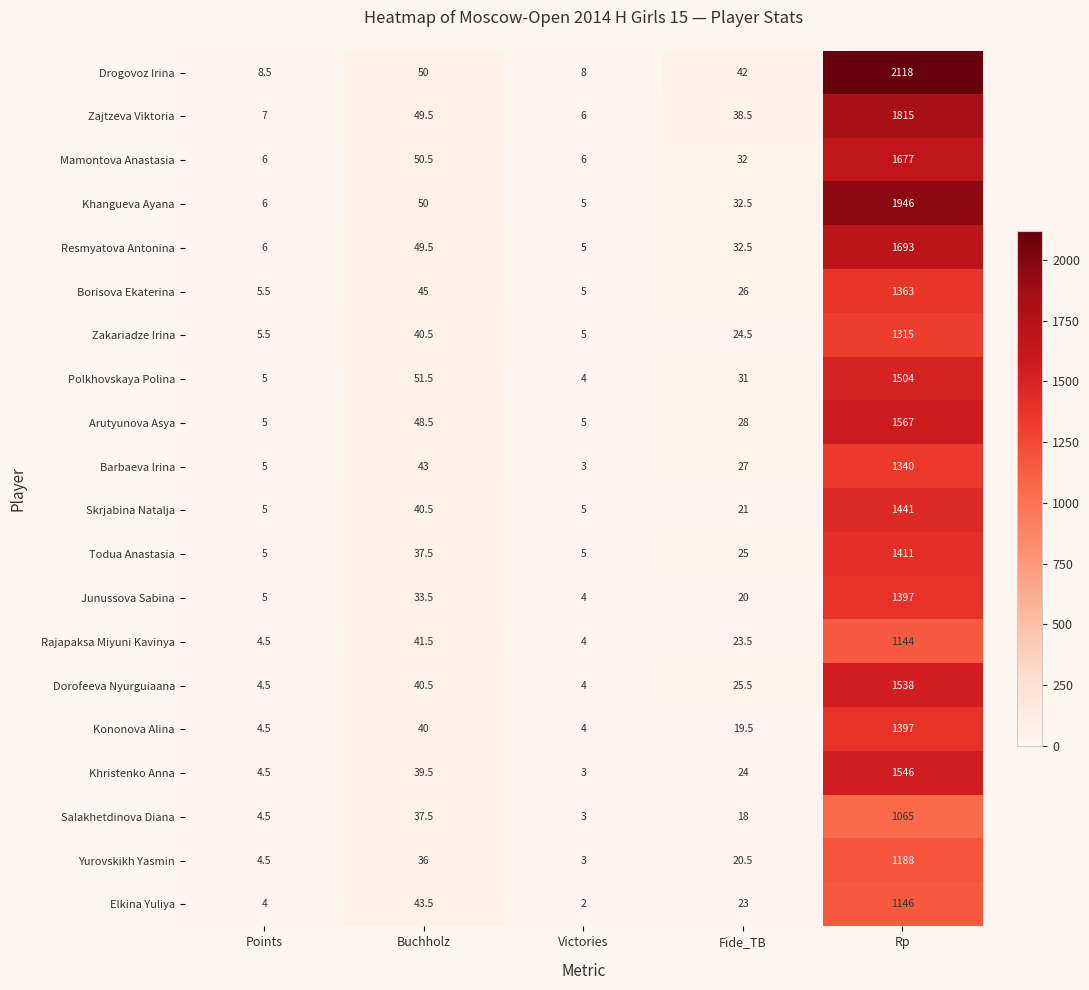

Which series has the widest spread of values?

Drogovoz Irina